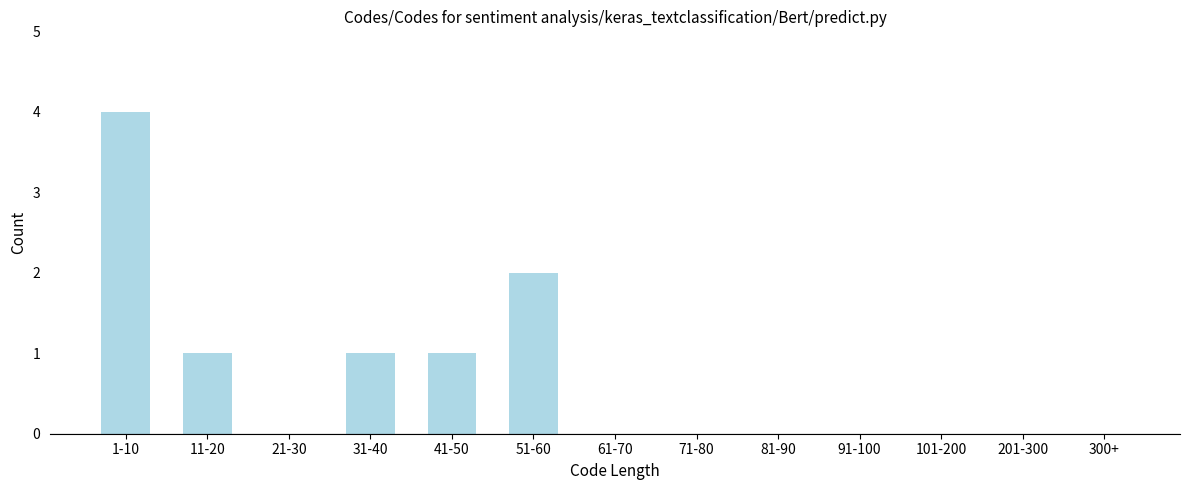

Reading left to right, what are all the values shown in this chart?

1-10=4	11-20=1	21-30=0	31-40=1	41-50=1	51-60=2	61-70=0	71-80=0	81-90=0	91-100=0	101-200=0	201-300=0	300+=0